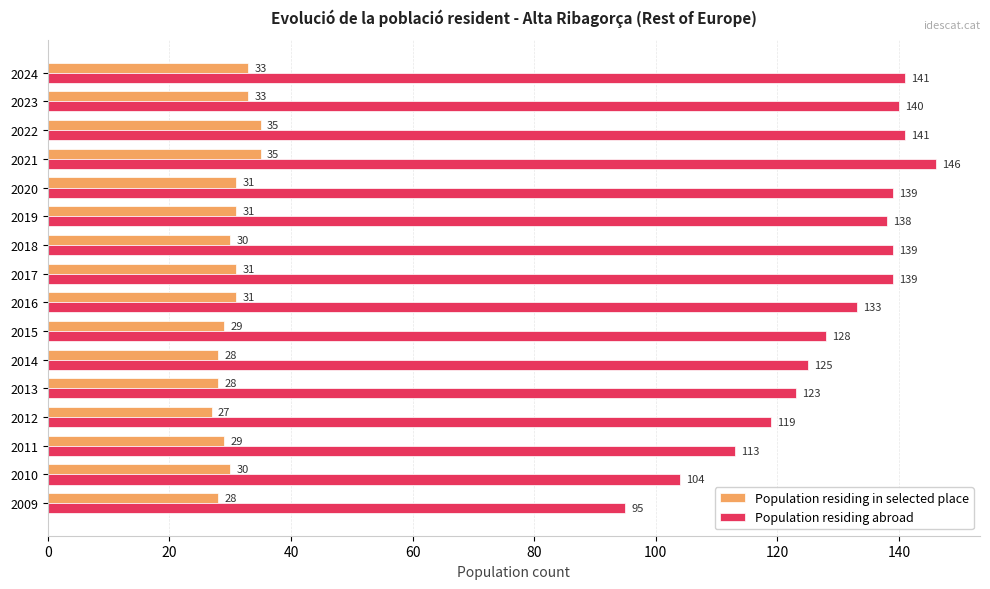

What is the sum of all Population residing in selected place values?

489